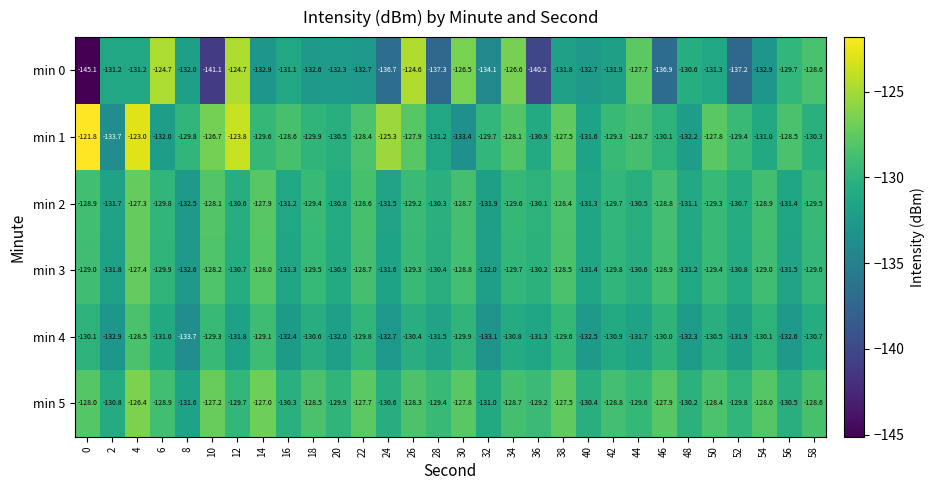

What is the average value of the min 1 series?

-129.0